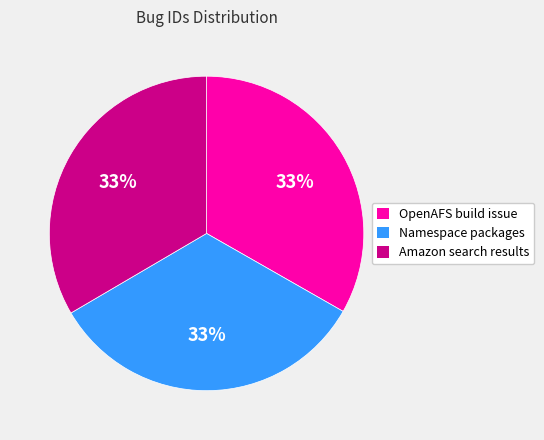

To the nearest percent, what is the average slice percentage?

33%